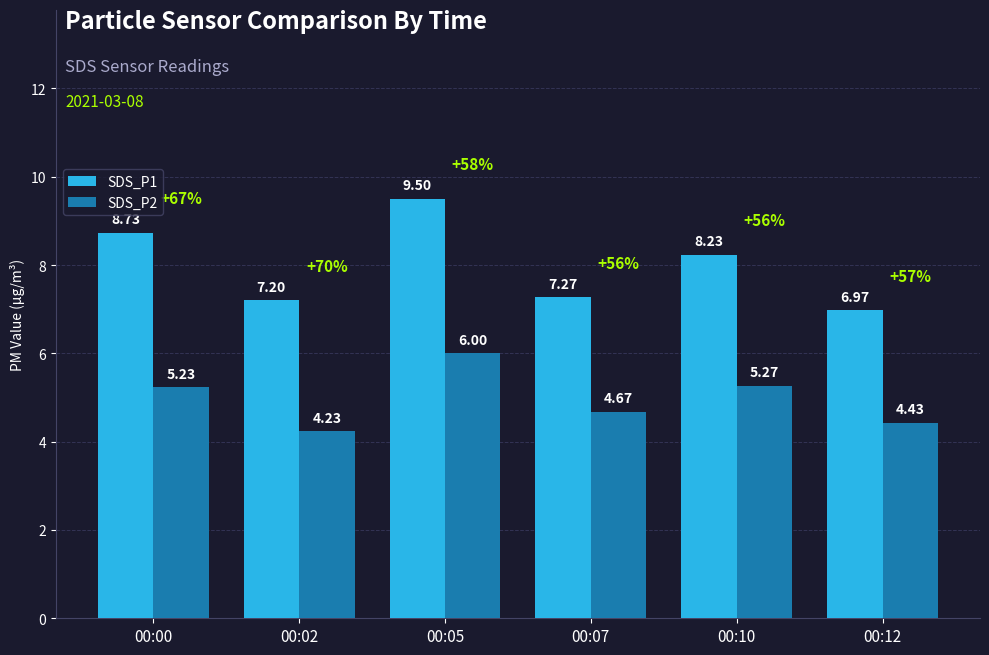

How many data points in SDS_P2 are less than 5?

3